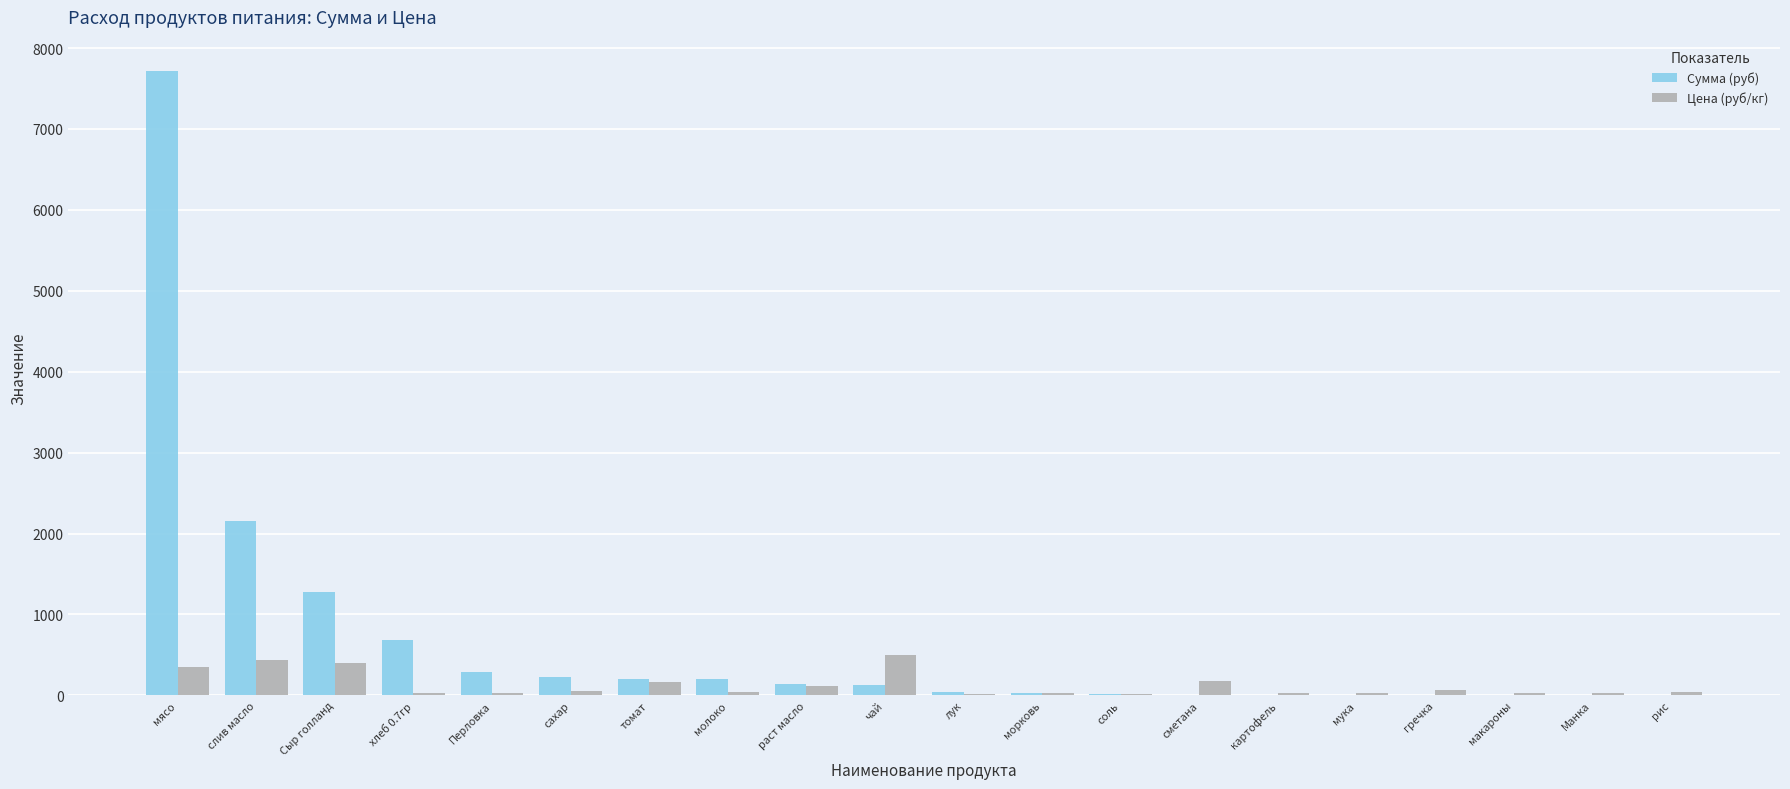

Is it true that Сумма (руб) equals 294.0 at Перловка?

True